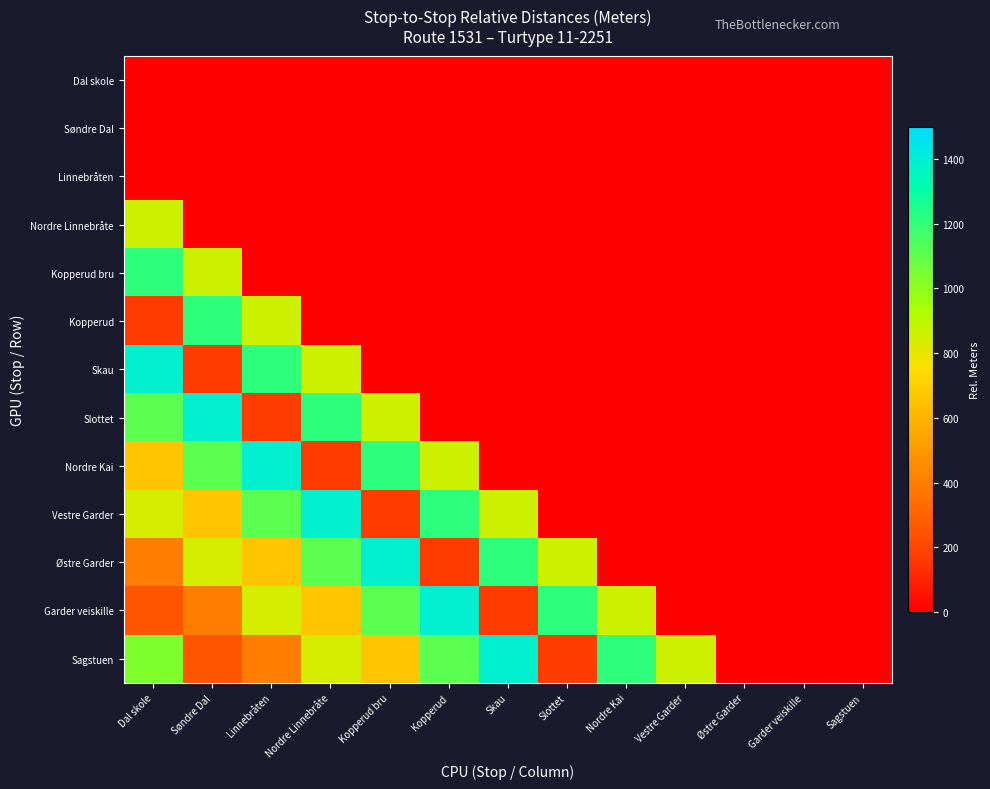

Reading left to right, extract all data points from this chart.

Dal skole: Dal skole=0	Søndre Dal=0	Linnebråten=0	Nordre Linnebråte=0	Kopperud bru=0	Kopperud=0	Skau=0	Slottet=0	Nordre Kai=0	Vestre Garder=0	Østre Garder=0	Garder veiskille=0	Sagstuen=0
Søndre Dal: Dal skole=0	Søndre Dal=0	Linnebråten=0	Nordre Linnebråte=0	Kopperud bru=0	Kopperud=0	Skau=0	Slottet=0	Nordre Kai=0	Vestre Garder=0	Østre Garder=0	Garder veiskille=0	Sagstuen=0
Linnebråten: Dal skole=0	Søndre Dal=0	Linnebråten=0	Nordre Linnebråte=0	Kopperud bru=0	Kopperud=0	Skau=0	Slottet=0	Nordre Kai=0	Vestre Garder=0	Østre Garder=0	Garder veiskille=0	Sagstuen=0
Nordre Linnebråte: Dal skole=862	Søndre Dal=0	Linnebråten=0	Nordre Linnebråte=0	Kopperud bru=0	Kopperud=0	Skau=0	Slottet=0	Nordre Kai=0	Vestre Garder=0	Østre Garder=0	Garder veiskille=0	Sagstuen=0
Kopperud bru: Dal skole=1208	Søndre Dal=862	Linnebråten=0	Nordre Linnebråte=0	Kopperud bru=0	Kopperud=0	Skau=0	Slottet=0	Nordre Kai=0	Vestre Garder=0	Østre Garder=0	Garder veiskille=0	Sagstuen=0
Kopperud: Dal skole=167	Søndre Dal=1208	Linnebråten=862	Nordre Linnebråte=0	Kopperud bru=0	Kopperud=0	Skau=0	Slottet=0	Nordre Kai=0	Vestre Garder=0	Østre Garder=0	Garder veiskille=0	Sagstuen=0
Skau: Dal skole=1391	Søndre Dal=167	Linnebråten=1208	Nordre Linnebråte=862	Kopperud bru=0	Kopperud=0	Skau=0	Slottet=0	Nordre Kai=0	Vestre Garder=0	Østre Garder=0	Garder veiskille=0	Sagstuen=0
Slottet: Dal skole=1113	Søndre Dal=1391	Linnebråten=167	Nordre Linnebråte=1208	Kopperud bru=862	Kopperud=0	Skau=0	Slottet=0	Nordre Kai=0	Vestre Garder=0	Østre Garder=0	Garder veiskille=0	Sagstuen=0
Nordre Kai: Dal skole=666	Søndre Dal=1113	Linnebråten=1391	Nordre Linnebråte=167	Kopperud bru=1208	Kopperud=862	Skau=0	Slottet=0	Nordre Kai=0	Vestre Garder=0	Østre Garder=0	Garder veiskille=0	Sagstuen=0
Vestre Garder: Dal skole=840	Søndre Dal=666	Linnebråten=1113	Nordre Linnebråte=1391	Kopperud bru=167	Kopperud=1208	Skau=862	Slottet=0	Nordre Kai=0	Vestre Garder=0	Østre Garder=0	Garder veiskille=0	Sagstuen=0
Østre Garder: Dal skole=404	Søndre Dal=840	Linnebråten=666	Nordre Linnebråte=1113	Kopperud bru=1391	Kopperud=167	Skau=1208	Slottet=862	Nordre Kai=0	Vestre Garder=0	Østre Garder=0	Garder veiskille=0	Sagstuen=0
Garder veiskille: Dal skole=257	Søndre Dal=404	Linnebråten=840	Nordre Linnebråte=666	Kopperud bru=1113	Kopperud=1391	Skau=167	Slottet=1208	Nordre Kai=862	Vestre Garder=0	Østre Garder=0	Garder veiskille=0	Sagstuen=0
Sagstuen: Dal skole=1035	Søndre Dal=257	Linnebråten=404	Nordre Linnebråte=840	Kopperud bru=666	Kopperud=1113	Skau=1391	Slottet=167	Nordre Kai=1208	Vestre Garder=862	Østre Garder=0	Garder veiskille=0	Sagstuen=0